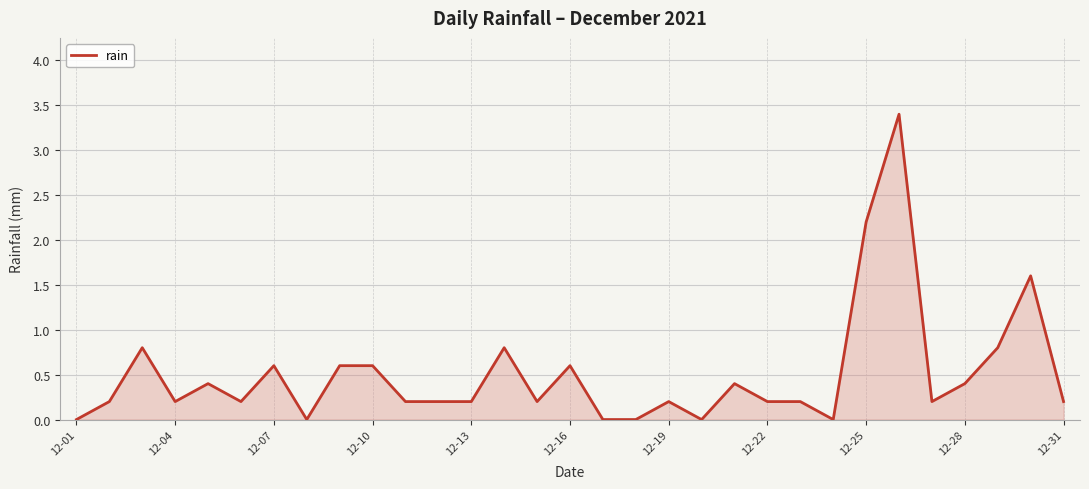

What is the difference between the maximum and minimum values?

3.4